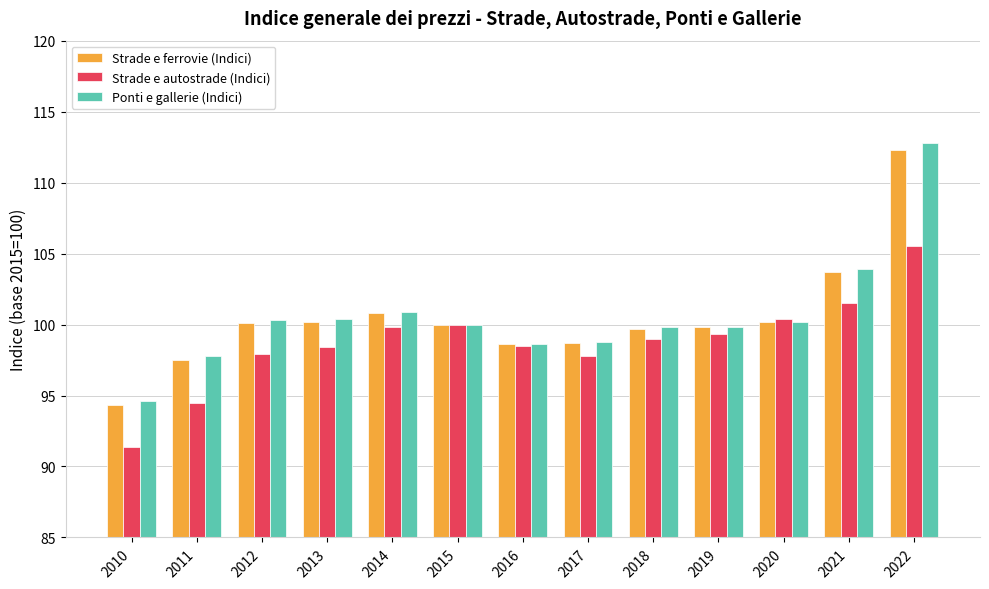

Where is Strade e ferrovie (Indici) nearest to the value 103?

2021